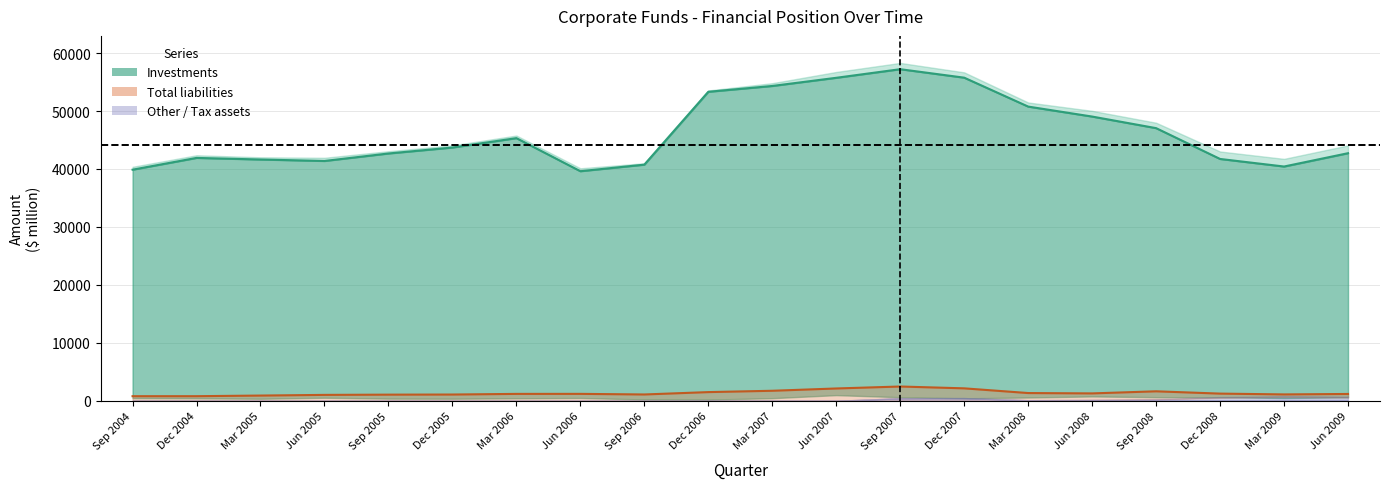

True or false: Other assets and Total liabilities intersect in this chart.

False